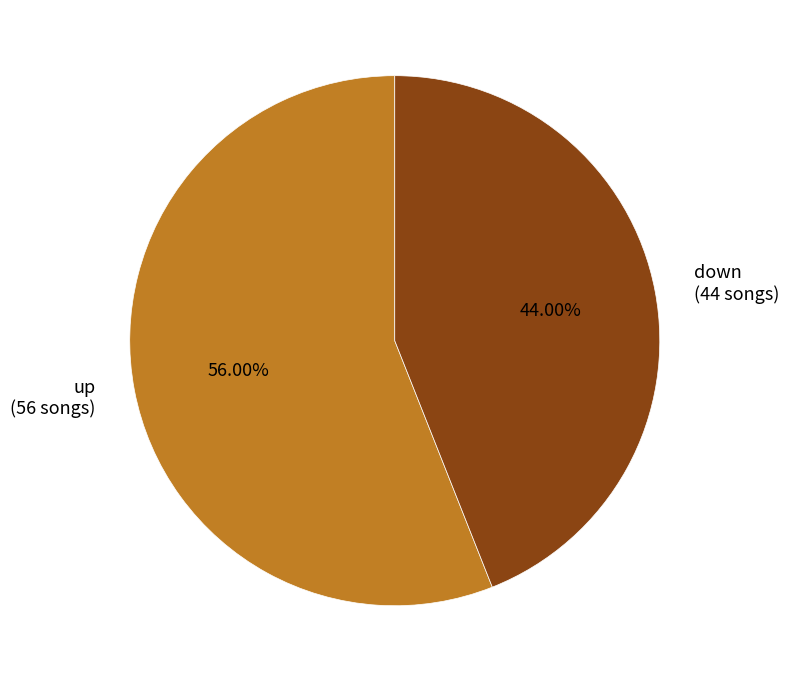

What is the majority slice?

up